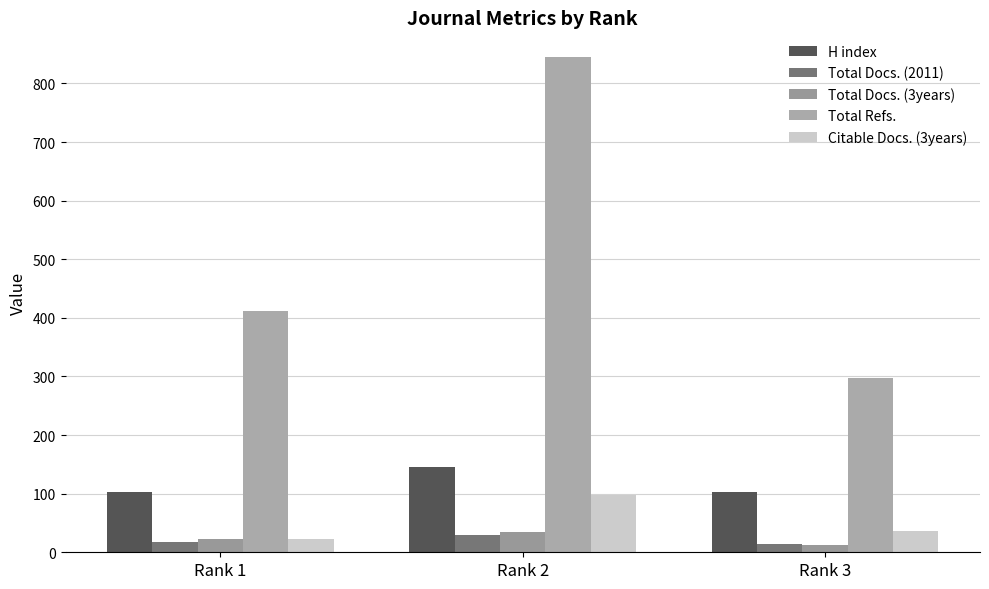

At which label does Citable Docs. (3years) first exceed 37?

Rank 2